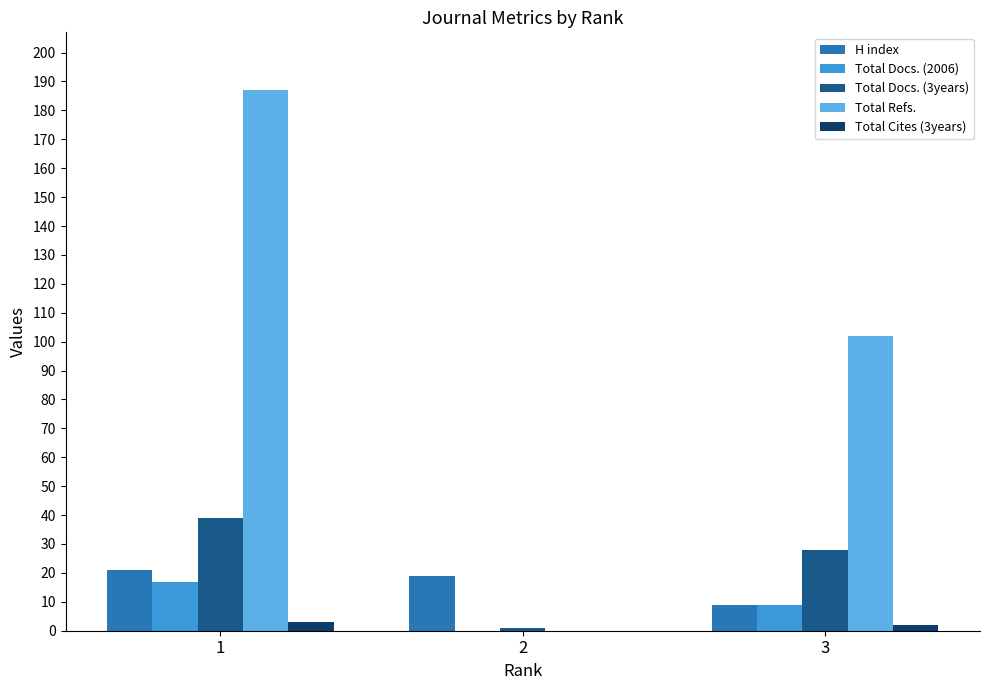

The value of Total Docs. (2006) at 3 is 9. True or false?

True